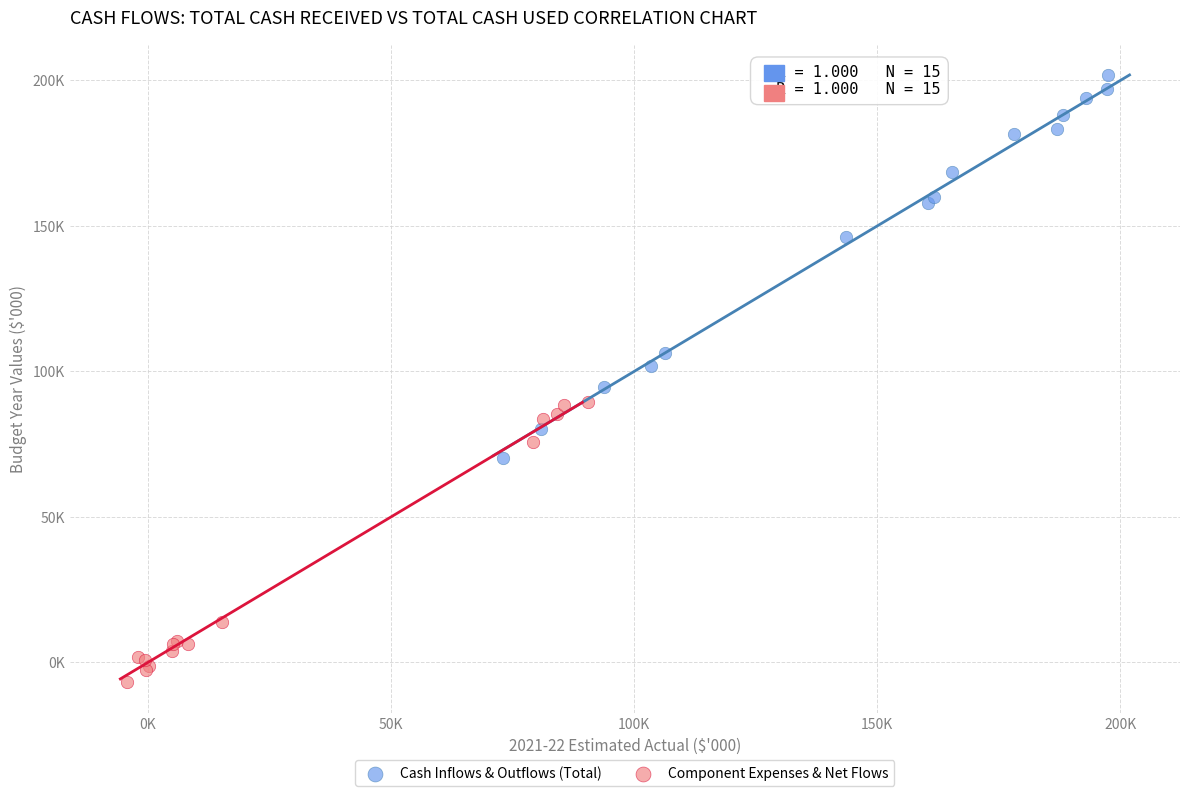

Which series reaches the maximum Y coordinate?

Cash Inflows & Outflows (Total)